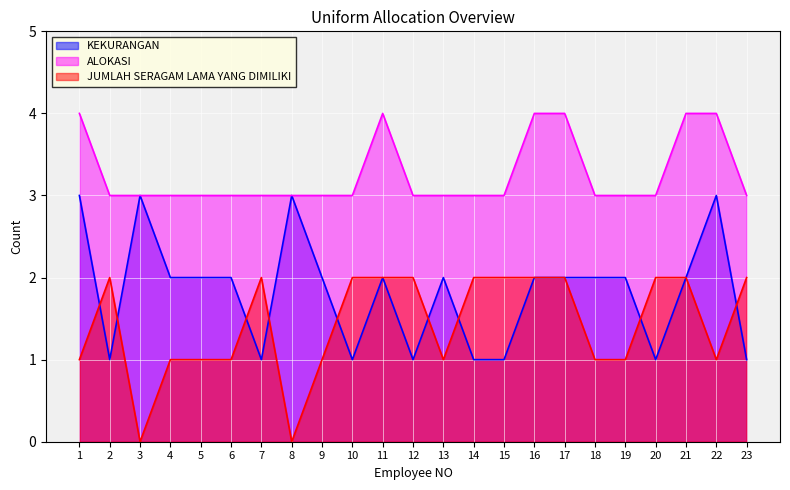

Is it true that KEKURANGAN equals 2 at 6?

True